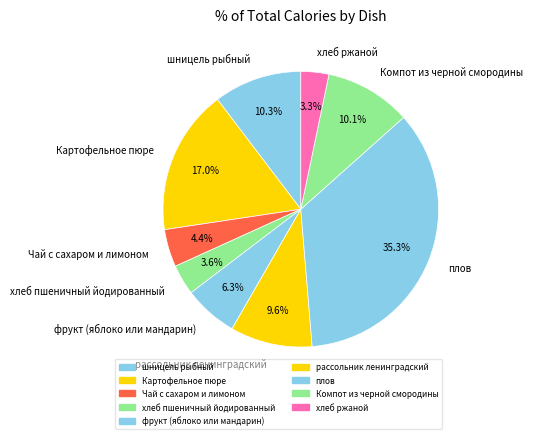

How much of the chart is everything except Чай с сахаром и лимоном?

95.6%